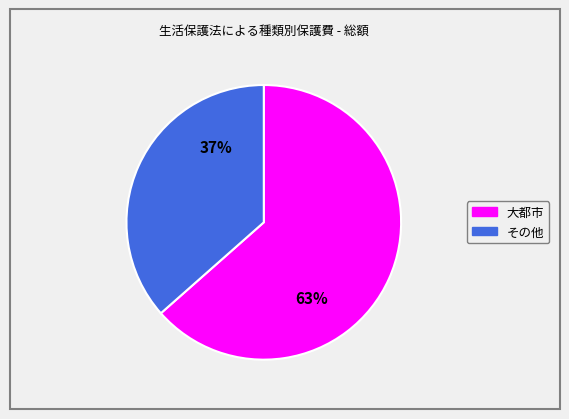

To the nearest percent, what is the average slice percentage?

50%